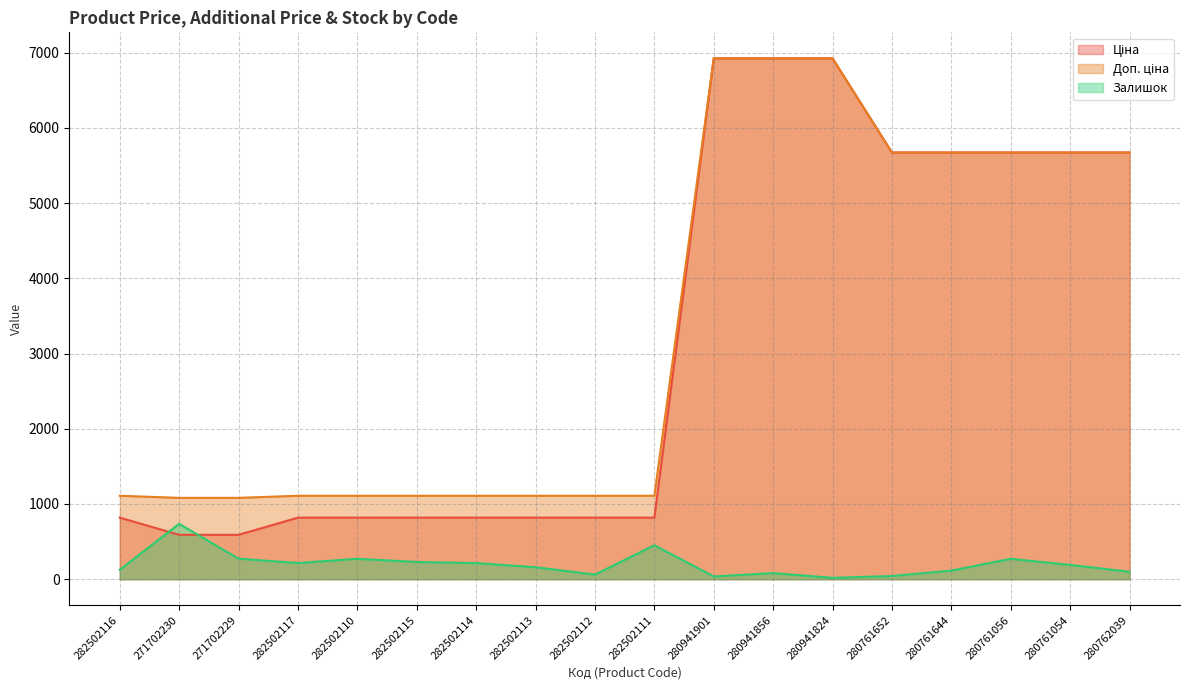

The Ціна series shows 5673.8 at 280761054. True or false?

True